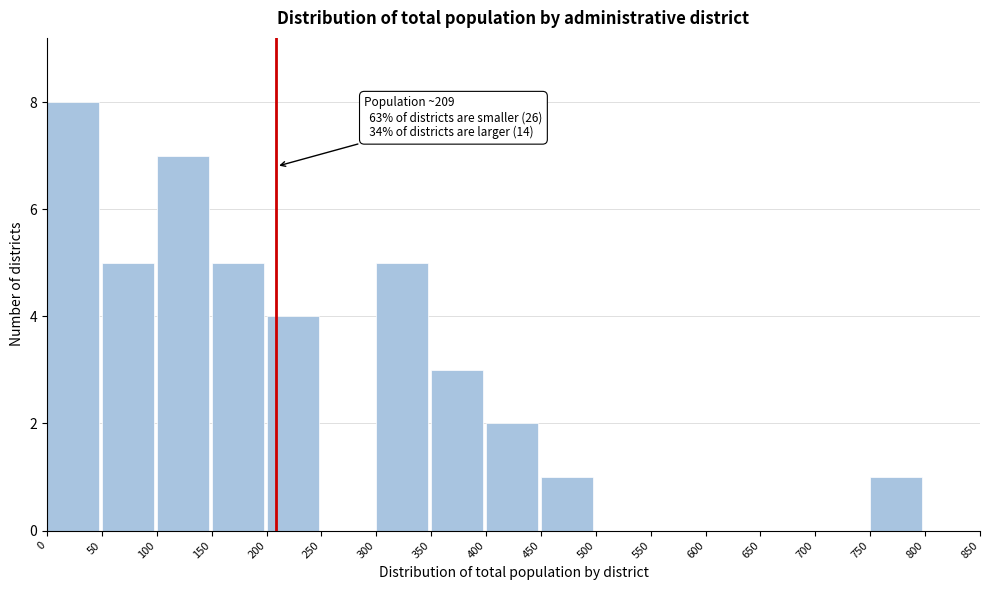

Which range on the x-axis has the tallest bar?

0 to 50